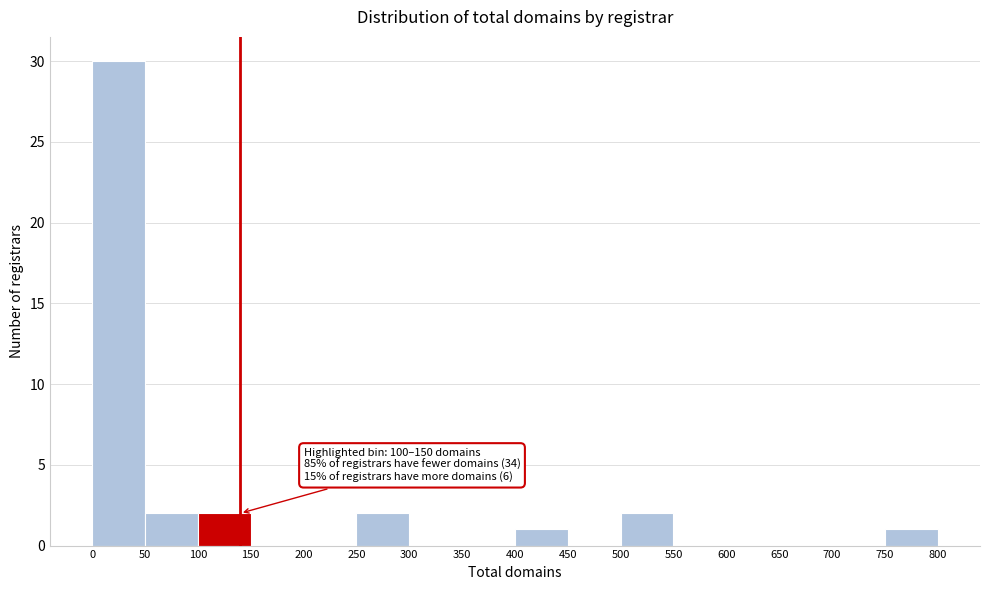

Which range on the x-axis has the tallest bar?

0 to 50